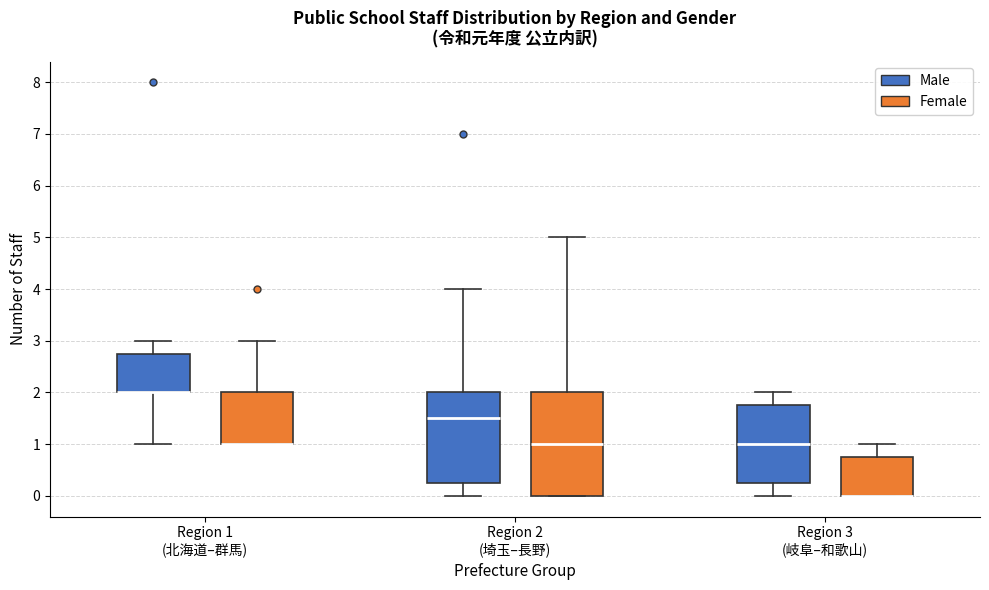

Reading left to right, read every box against the y-axis: the position of its median line, the range the box covers, and the ends of its whiskers. The values are not printed on the chart, so give them approximately, as read against the axis.

Region 1 (北海道–群馬) (Male): median 2.0 (drawn on the box's lower edge), box 2.0 to 2.8, whiskers 1.0 to 3.0
Region 1 (北海道–群馬) (Female): median 1.0 (drawn on the box's lower edge), box 1.0 to 2.0, whiskers 1.0 to 3.0
Region 2 (埼玉–長野) (Male): median 1.5, box 0.3 to 2.0, whiskers 0.0 to 4.0
Region 2 (埼玉–長野) (Female): median 1.0, box 0.0 to 2.0, whiskers 0.0 to 5.0
Region 3 (岐阜–和歌山) (Male): median 1.0, box 0.3 to 1.8, whiskers 0.0 to 2.0
Region 3 (岐阜–和歌山) (Female): median 0.0 (drawn on the box's lower edge), box 0.0 to 0.8, whiskers 0.0 to 1.0